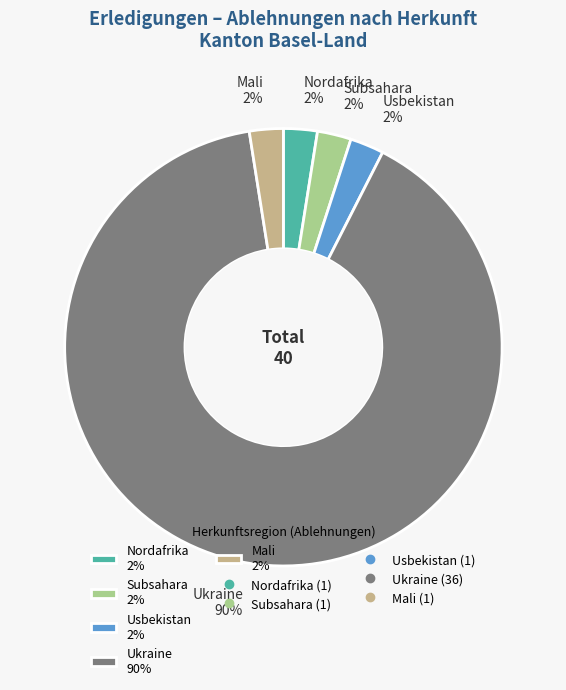

How many slices are in this pie chart?

5